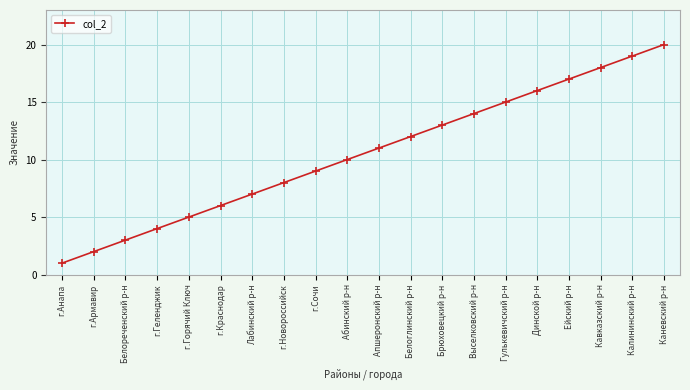

What position from the left is Лабинский р-н?

7